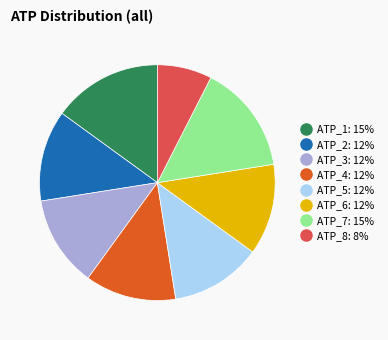

Is there a majority slice in this chart?

No